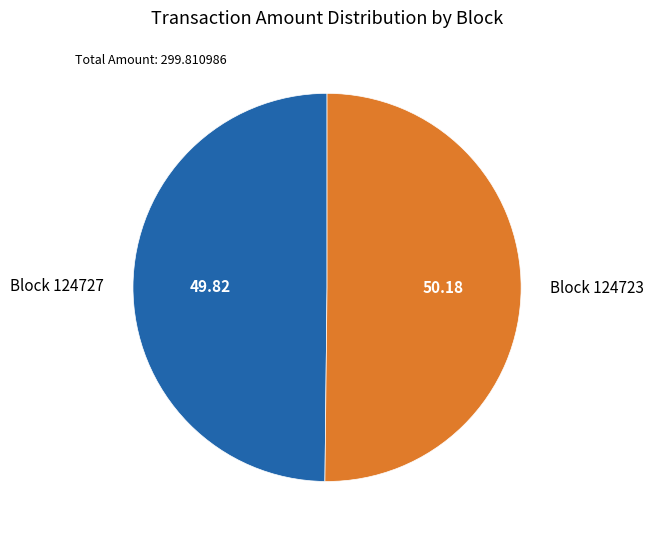

Do Block 124723 and Block 124727 together represent more than half of the pie?

Yes